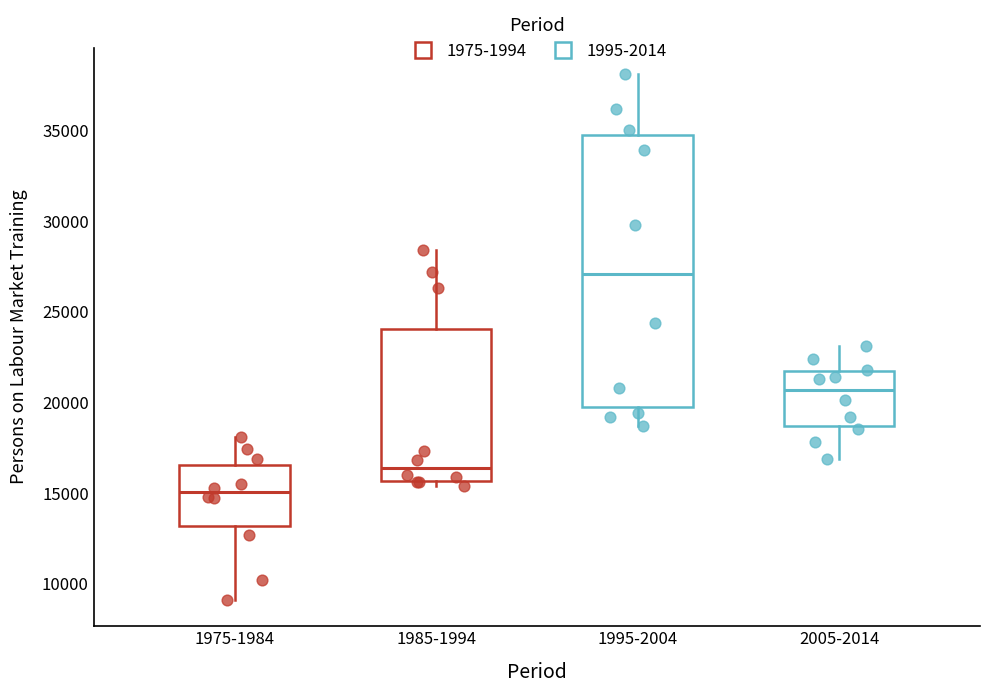

Which box is the tallest, from its lower edge to its upper edge?

1995-2004